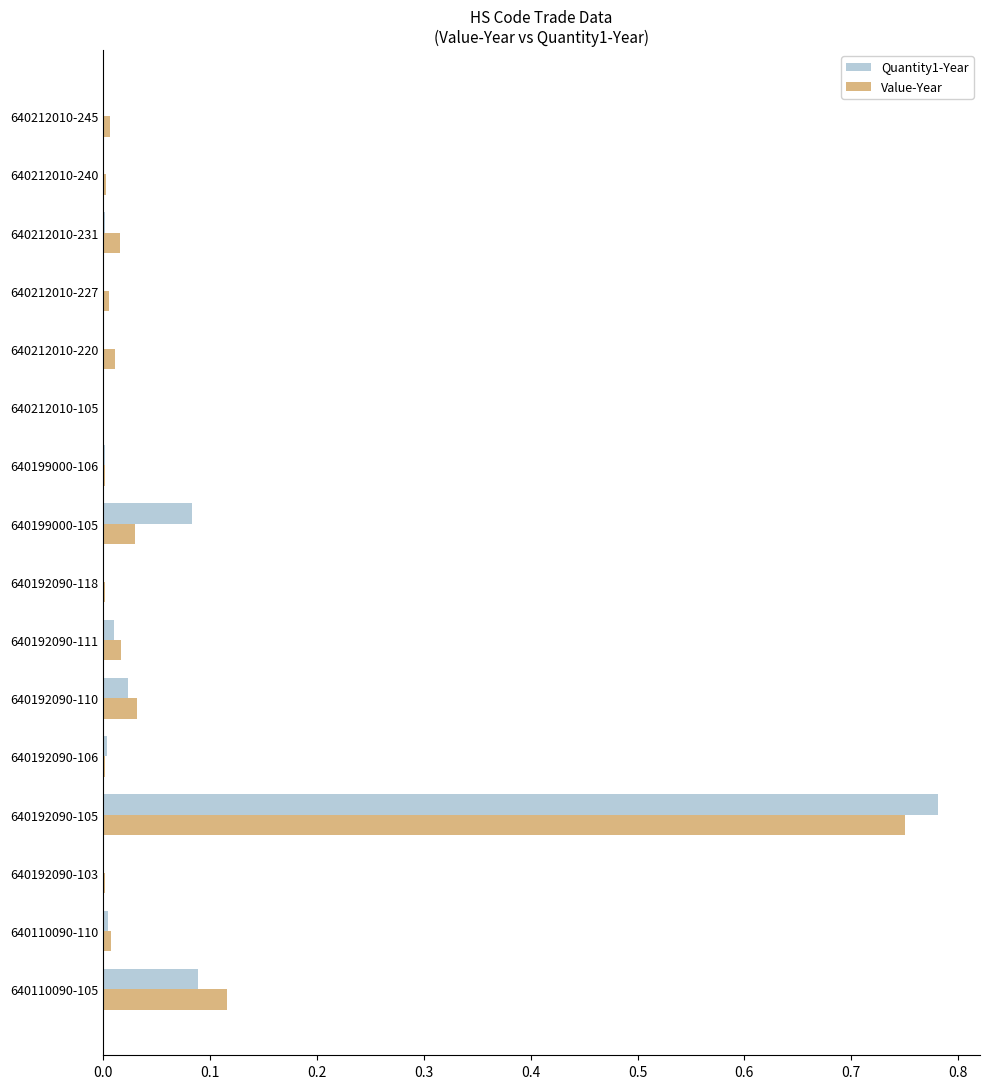

Is it true that Value-Year equals 0.0 at 640199000-105?

True